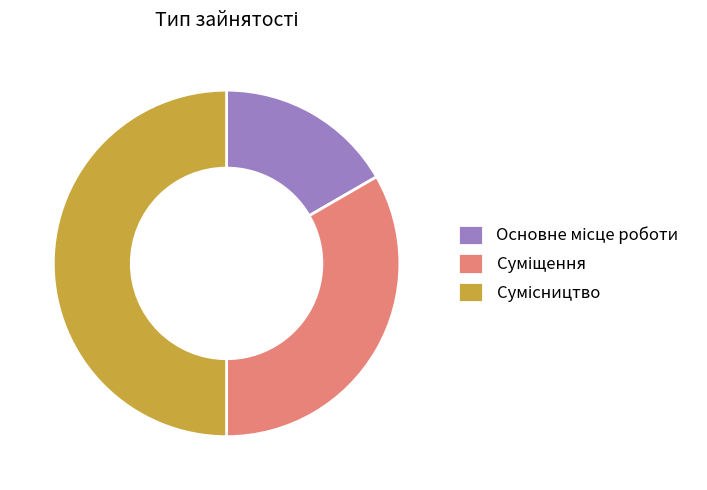

What percentage do Основне місце роботи and Сумісництво together represent?

66.7%